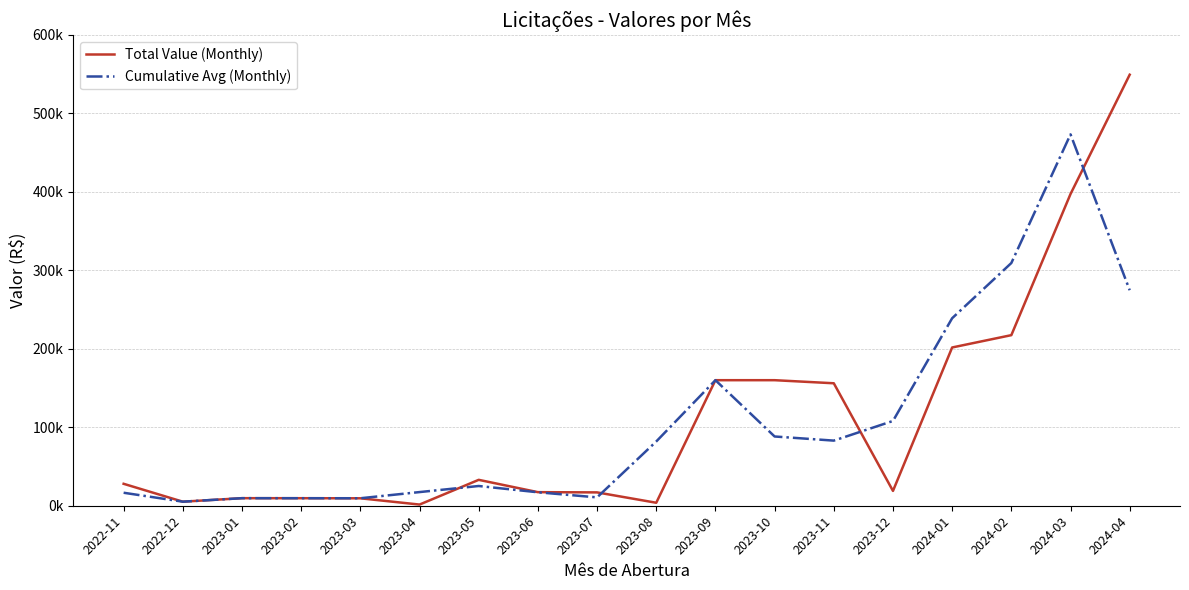

At which category does Total Value (Monthly) reach its first local valley?

2022-12